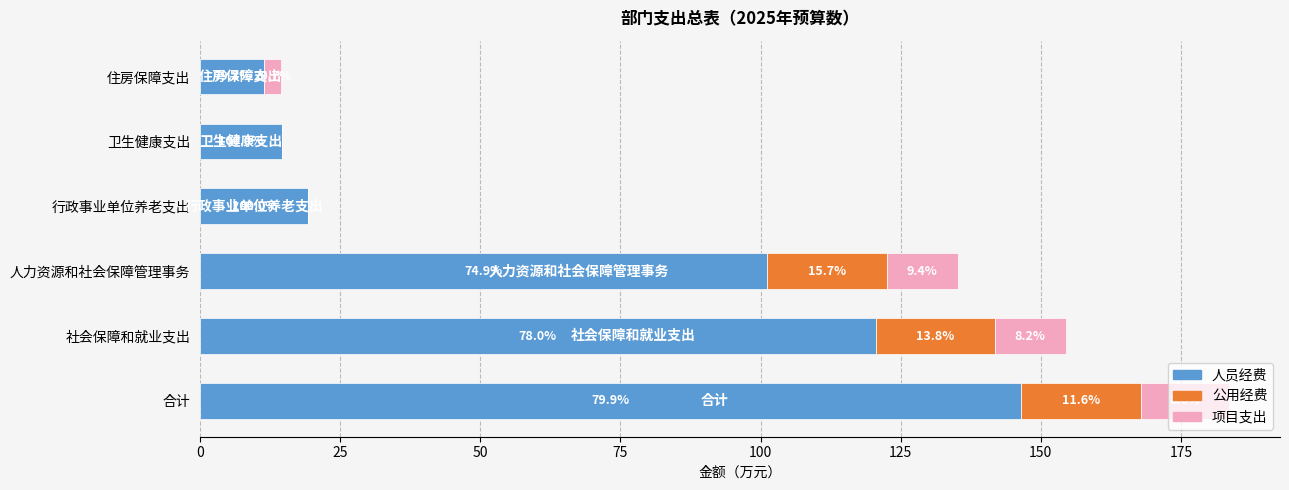

What is the value of the 人员经费 bar at the 1st from the left?

146.6